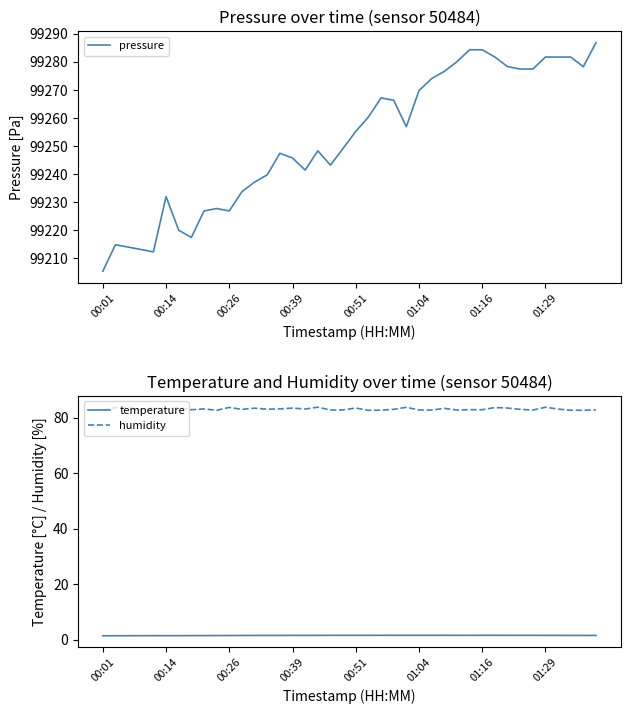

True or false: humidity and temperature intersect in this chart.

False